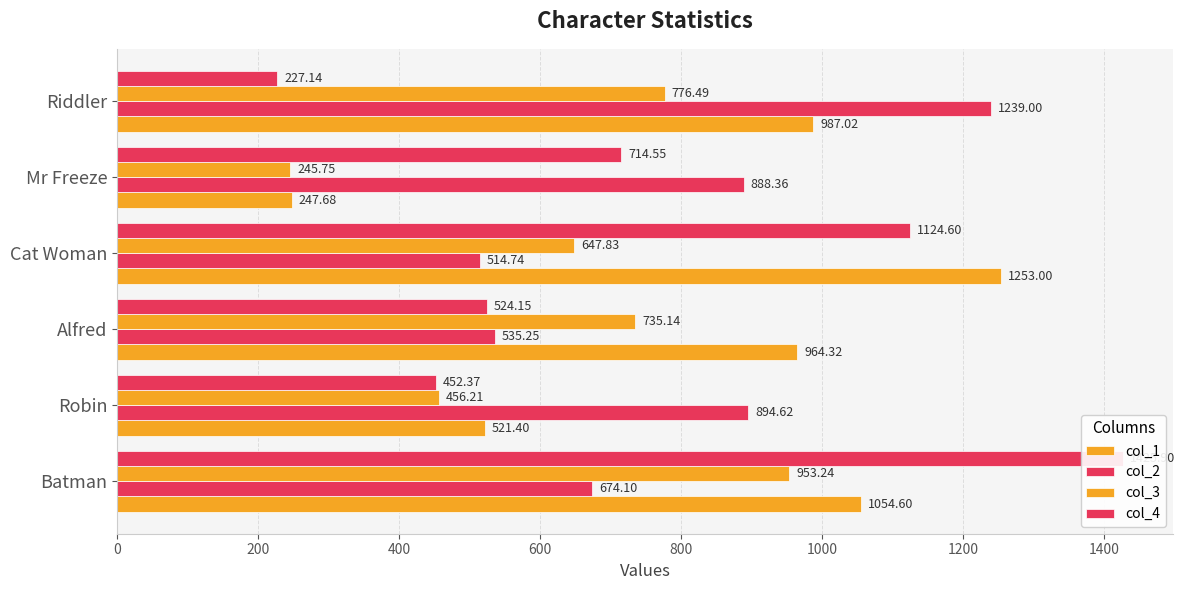

What is the value of the col_4 bar at the 4th from the left?

1124.6